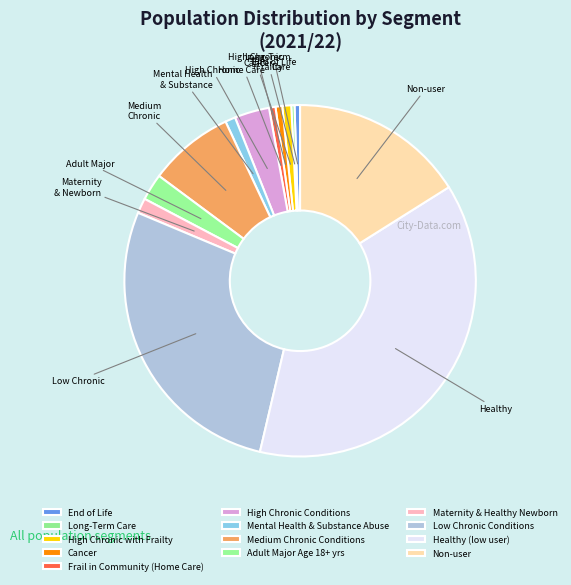

What is the change in value from End of Life to Mental Health & Substance Abuse?

+1712